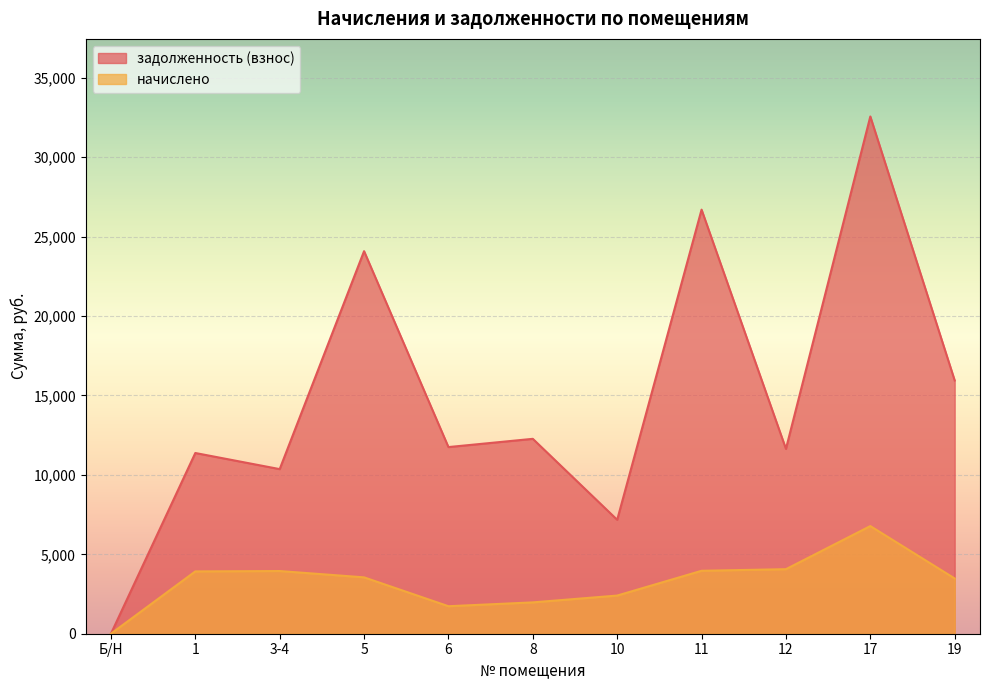

What position from the right is 3-4?

9